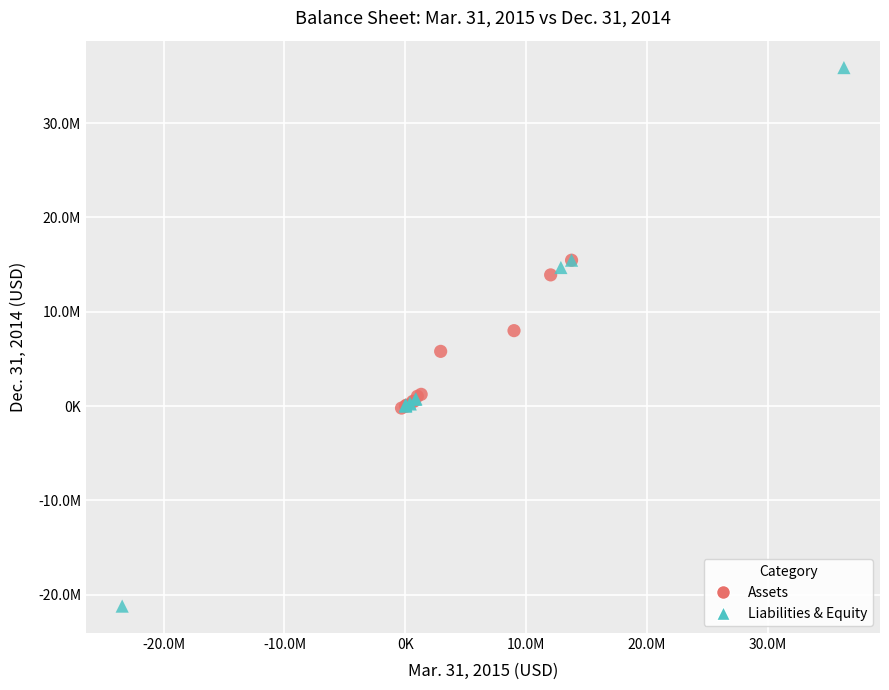

Which series reaches the minimum Y coordinate?

Liabilities & Equity